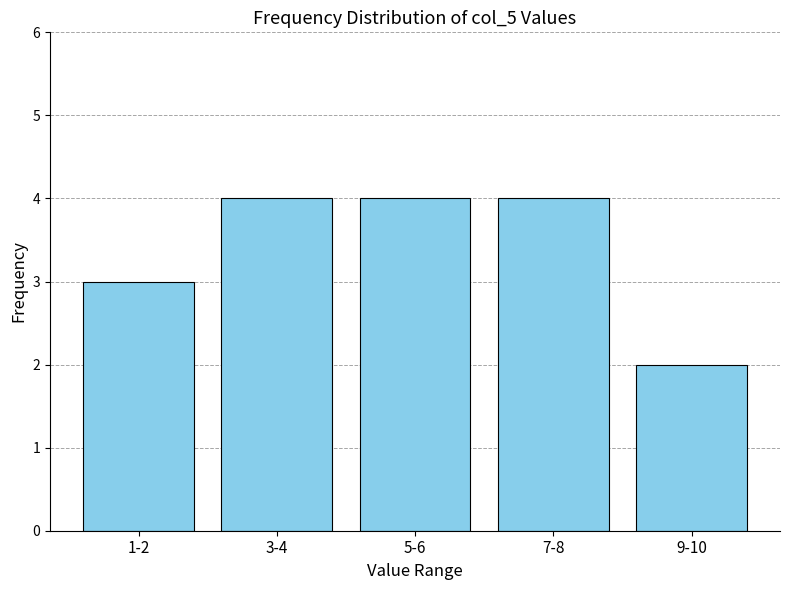

Reading left to right, what are all the values shown in this chart?

3	4	4	4	2